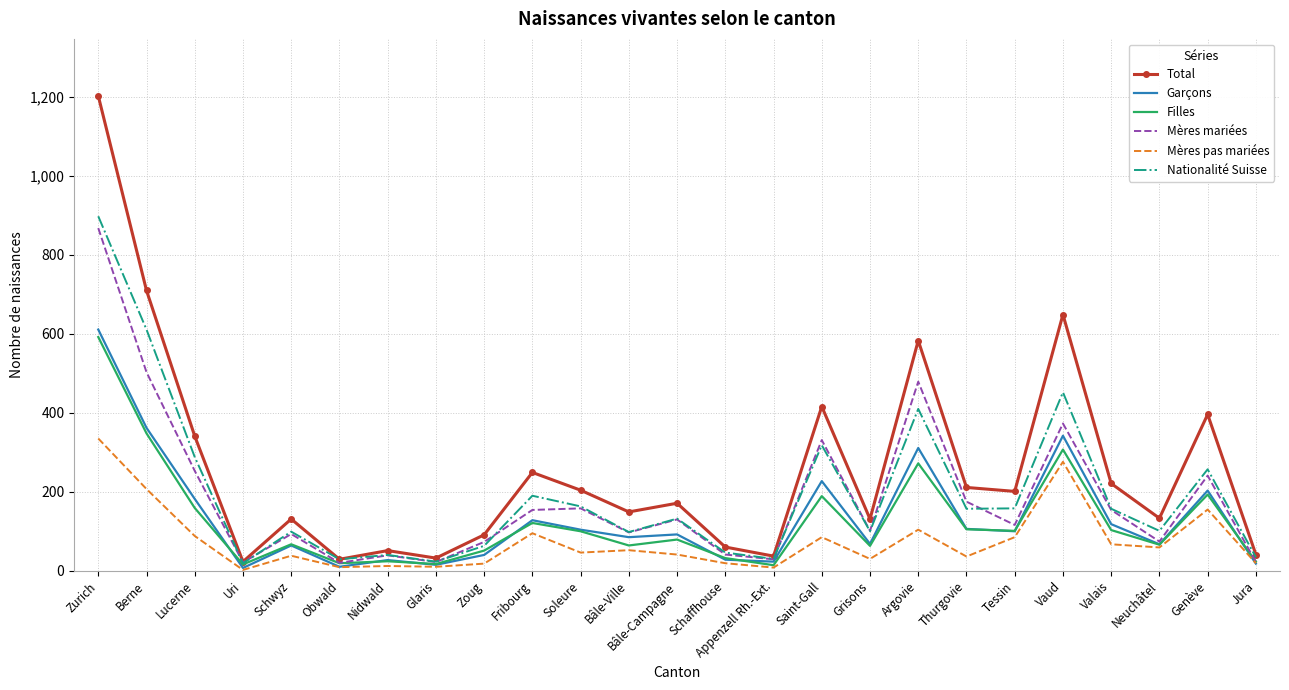

What is the total value across all series at Soleure?

775